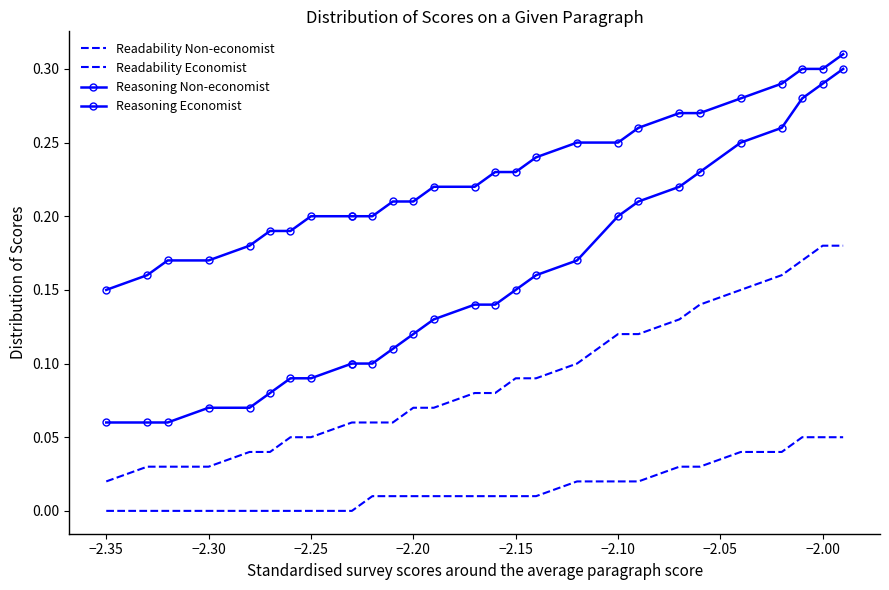

Reading left to right, extract all data points from this chart.

Readability Non-economist: 0.0	0.0	0.0	0.0	0.0	0.0	0.1	0.1	0.1	0.1	0.1	0.1	0.1	0.1	0.1	0.1	0.1	0.1	0.1	0.1	0.1	0.1	0.1	0.1	0.2	0.2	0.2	0.2
Readability Economist: 0.0	0.0	0.0	0.0	0.0	0.0	0.0	0.0	0.0	0.0	0.0	0.0	0.0	0.0	0.0	0.0	0.0	0.0	0.0	0.0	0.0	0.0	0.0	0.0	0.0	0.1	0.1	0.1
Reasoning Non-economist: 0.1	0.1	0.1	0.1	0.1	0.1	0.1	0.1	0.1	0.1	0.1	0.1	0.1	0.1	0.1	0.1	0.1	0.2	0.2	0.2	0.2	0.2	0.2	0.2	0.3	0.3	0.3	0.3
Reasoning Economist: 0.1	0.2	0.2	0.2	0.2	0.2	0.2	0.2	0.2	0.2	0.2	0.2	0.2	0.2	0.2	0.2	0.2	0.2	0.2	0.2	0.3	0.3	0.3	0.3	0.3	0.3	0.3	0.3